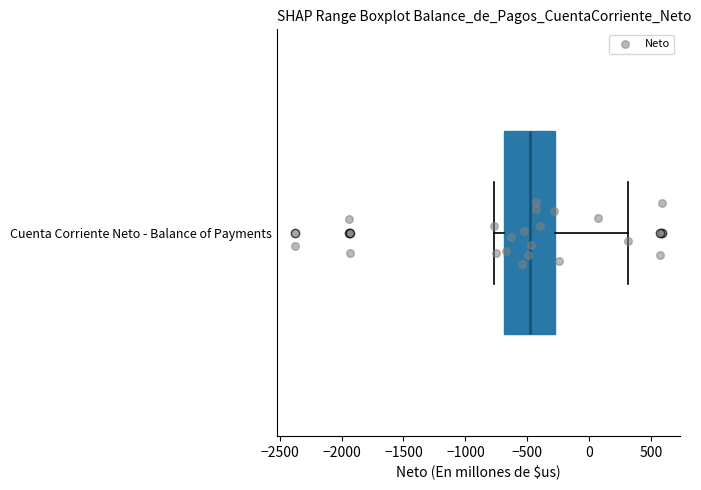

Where is the left edge of the box for Cuenta Corriente Neto - Balance of Payments on the x-axis? The values are not printed on the chart, so give them approximately, as read against the axis.

-700